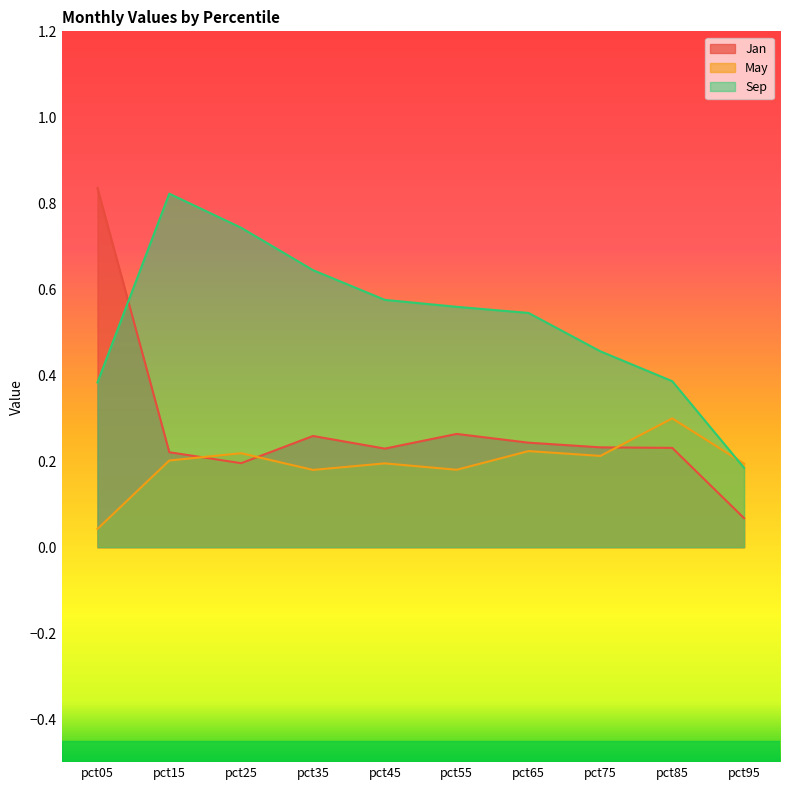

How many interior local peaks does the May series have?

4